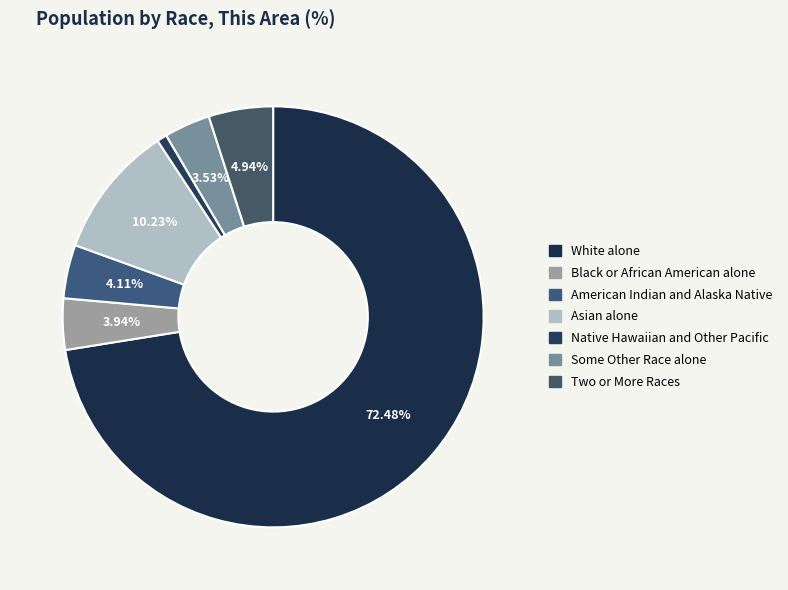

How many slices are in this pie chart?

7